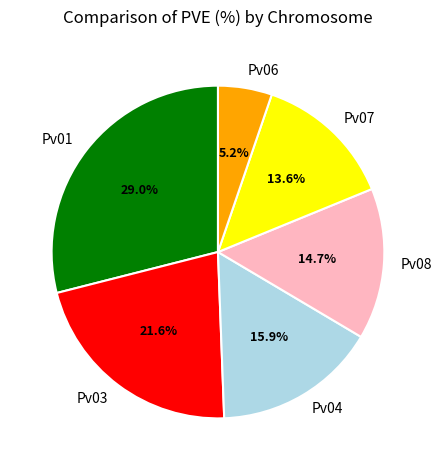

Combined, what portion of the pie is Pv08 and Pv03?

36.3%